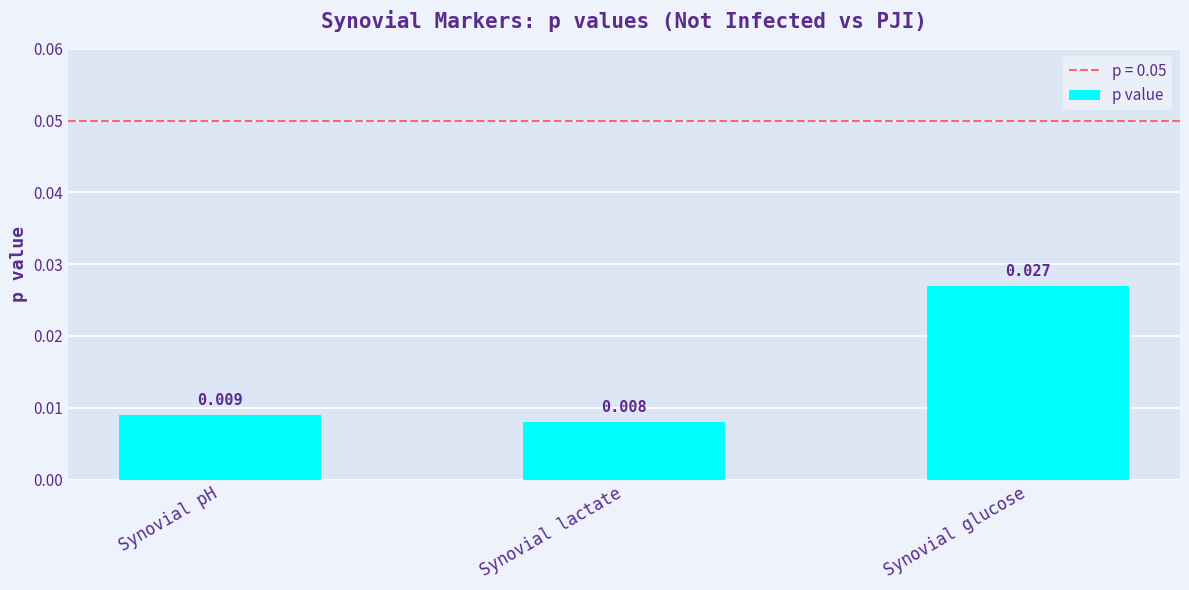

List the labels in order of value, smallest first.

Synovial lactate, Synovial pH, Synovial glucose